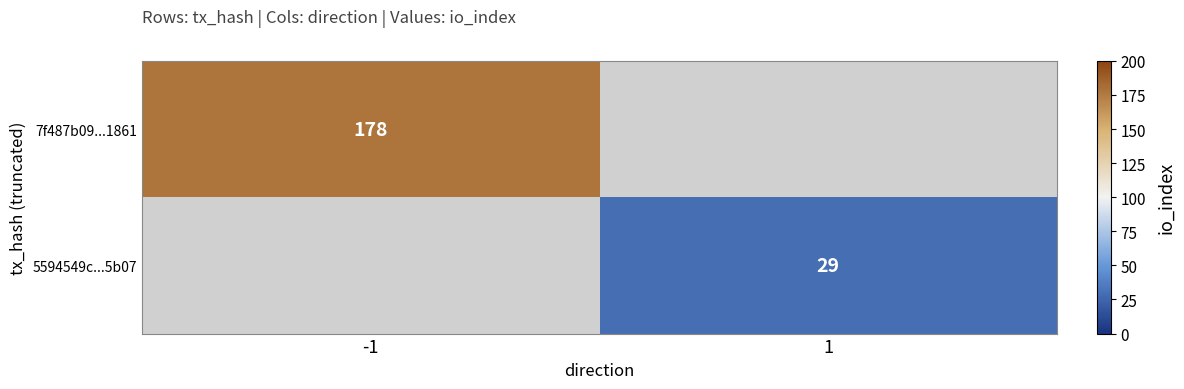

The 7f487b09...1861 series shows 253 at -1. True or false?

False